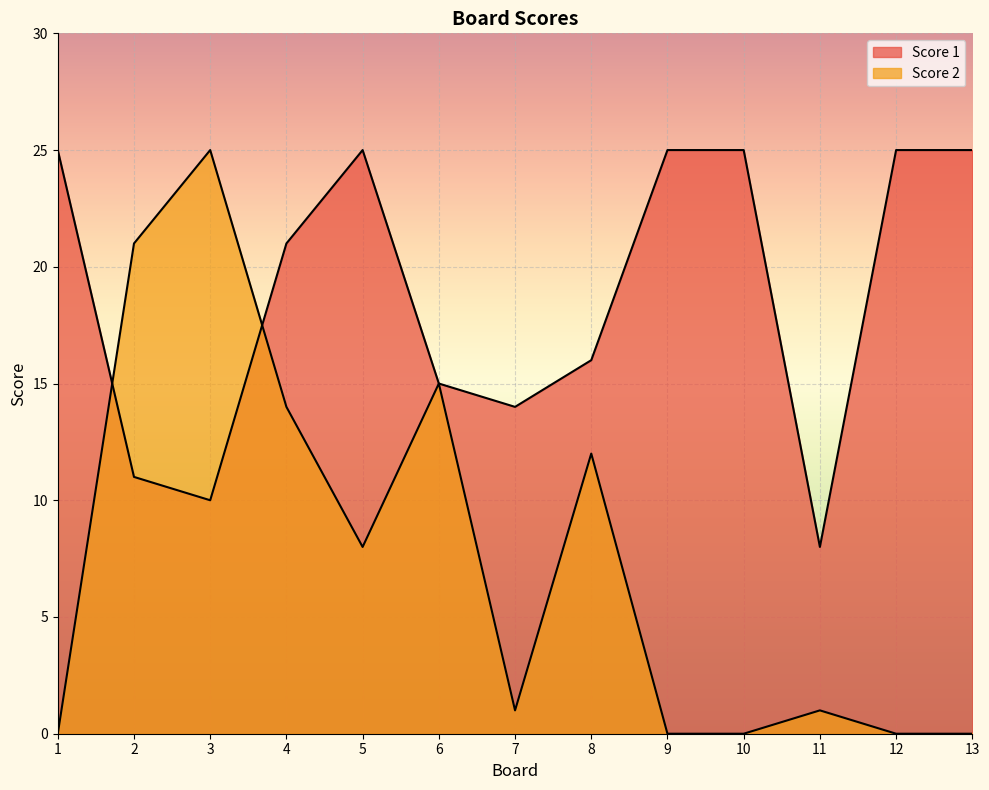

At which label is Score 1 closest to 16?

8